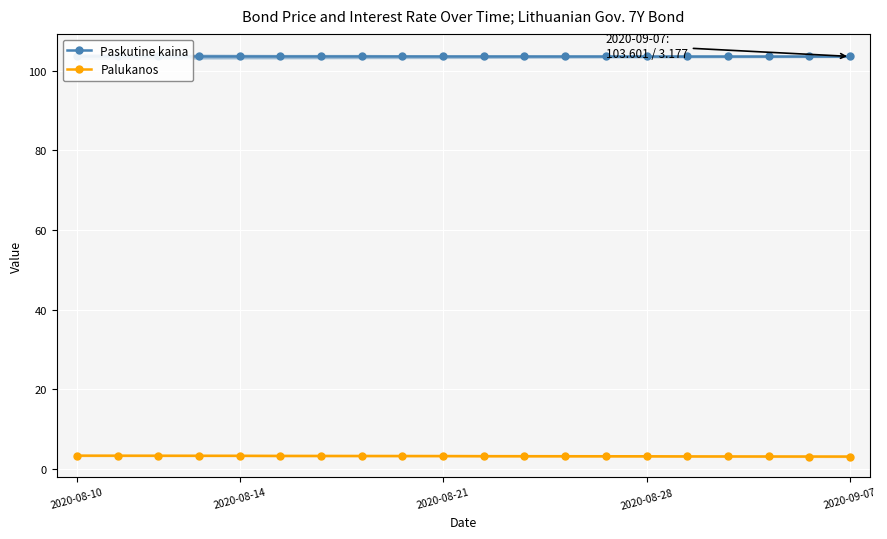

Between 17 and 19, which is larger?

17